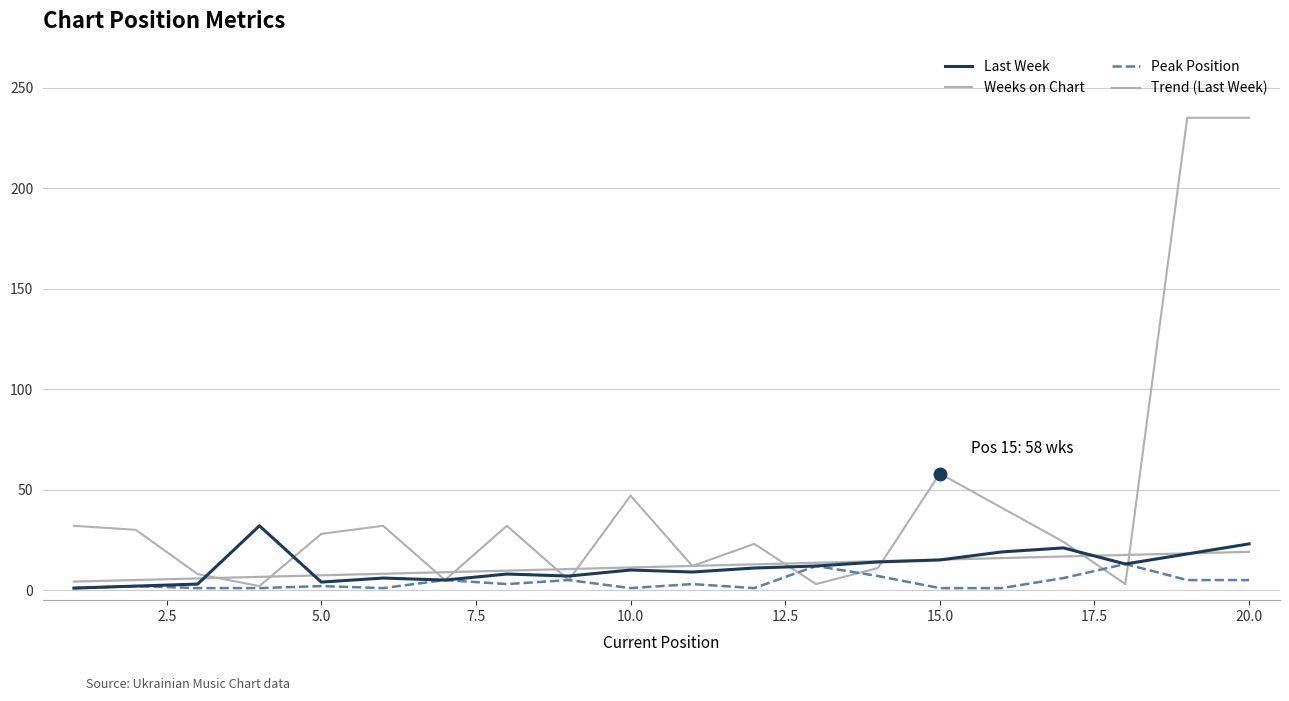

After their last crossing, which series has the higher values: Peak Position or Weeks on Chart?

Weeks on Chart